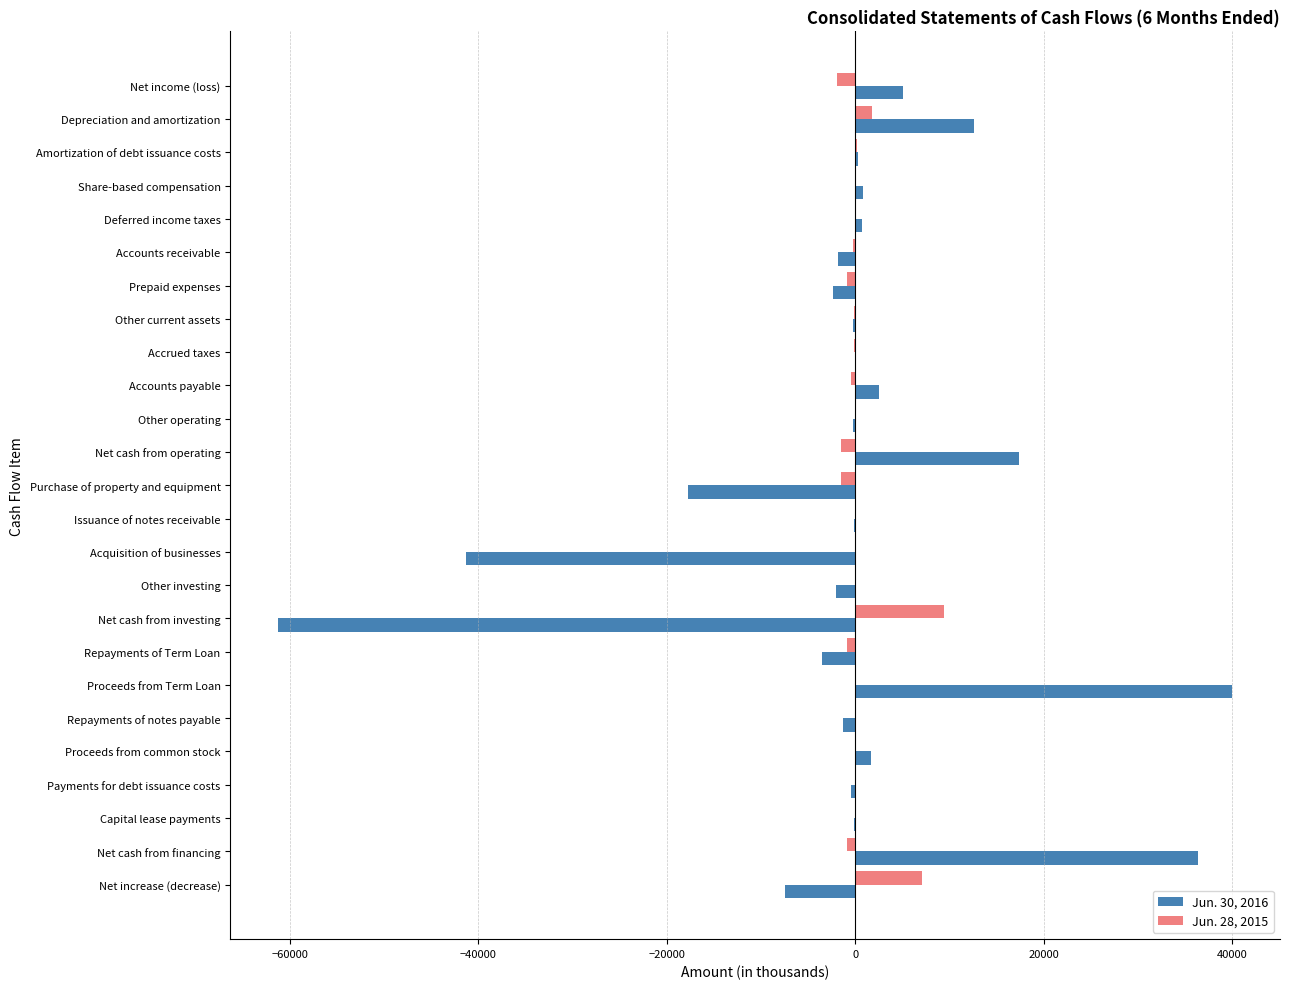

Which series has the largest total across all categories?

Jun. 28, 2015